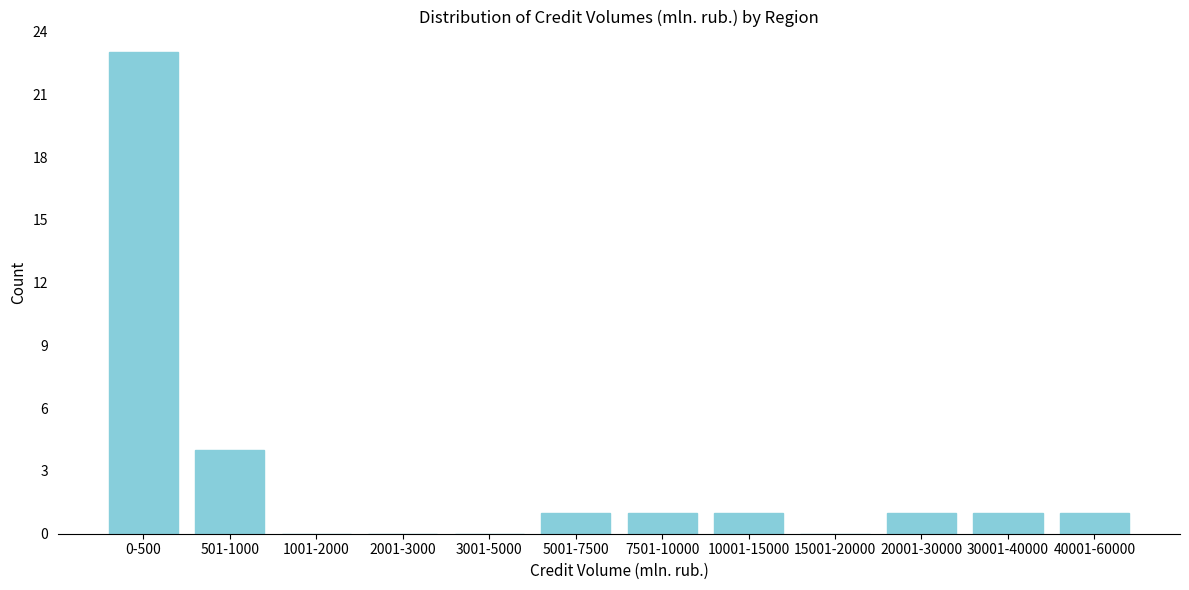

Reading left to right, transcribe all the data shown in this chart.

0-500=23	501-1000=4	1001-2000=0	2001-3000=0	3001-5000=0	5001-7500=1	7501-10000=1	10001-15000=1	15001-20000=0	20001-30000=1	30001-40000=1	40001-60000=1